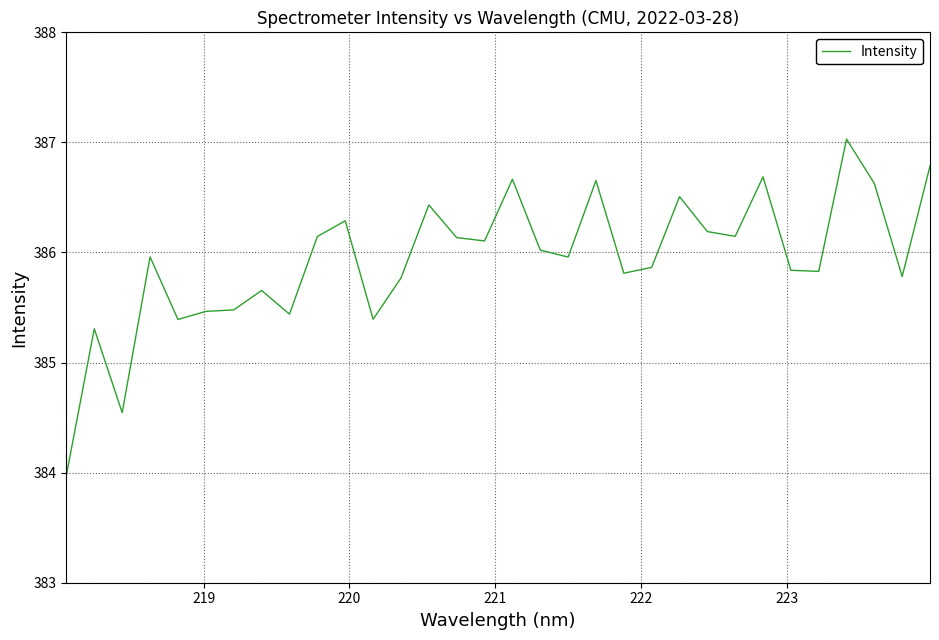

What is the difference between the maximum and second lowest values?

2.5